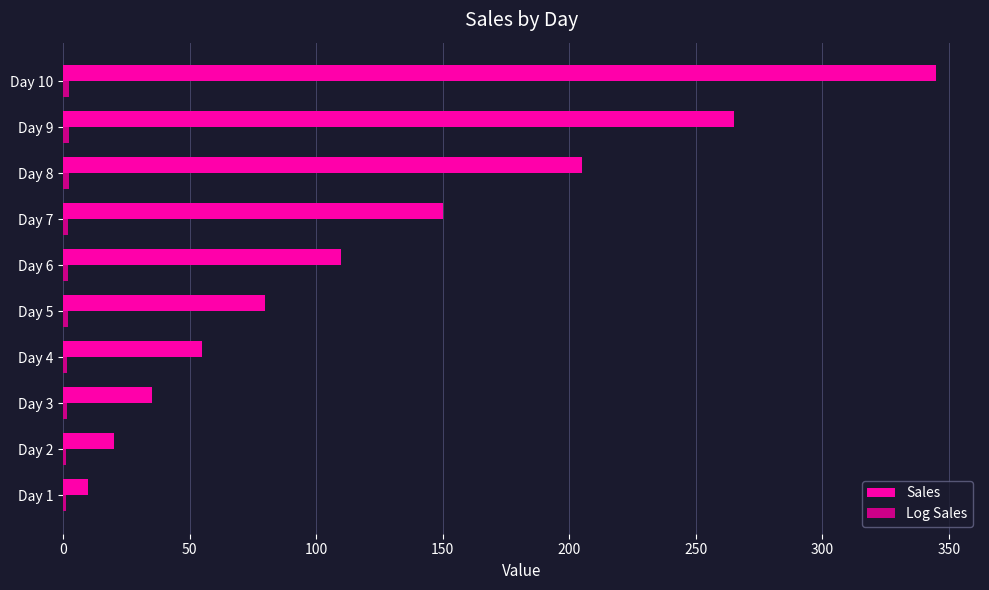

Which series has the largest range (max minus min)?

Sales